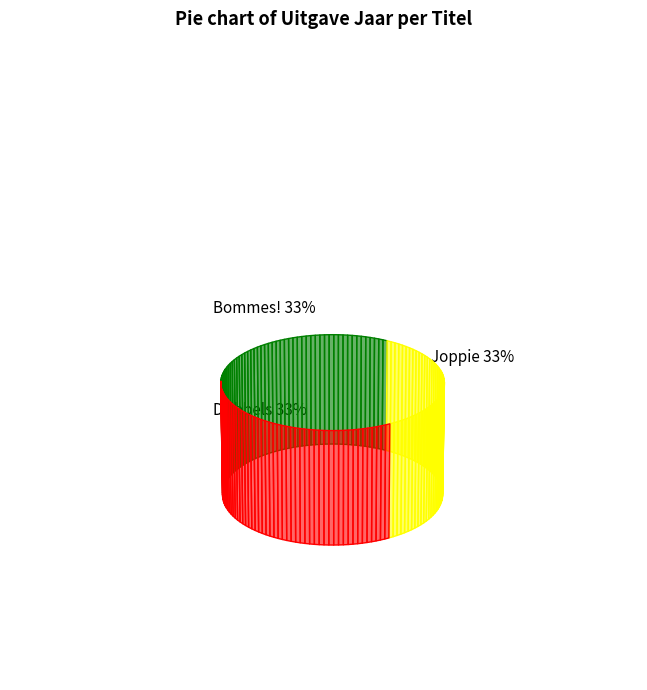

What is the ratio of the value at Joppie maakt muziek to the value at Dribbels leuke dag?

1.0